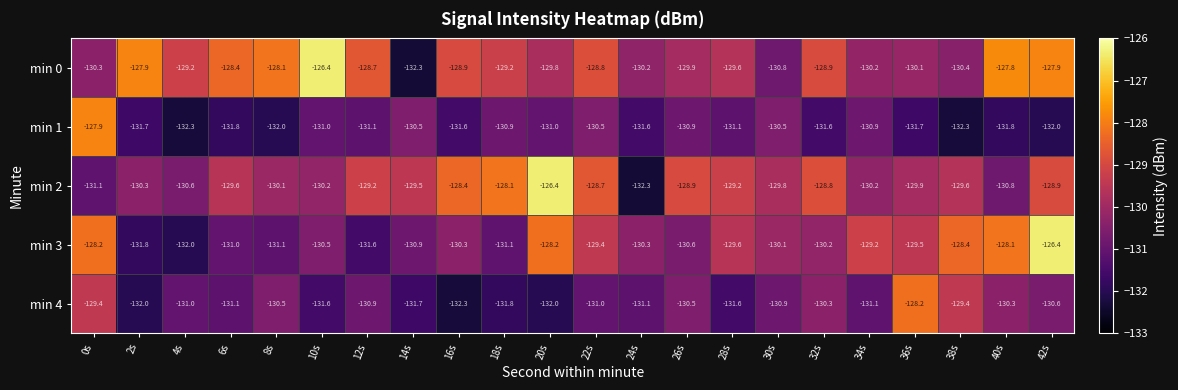

Count the number of categories in the chart.

22